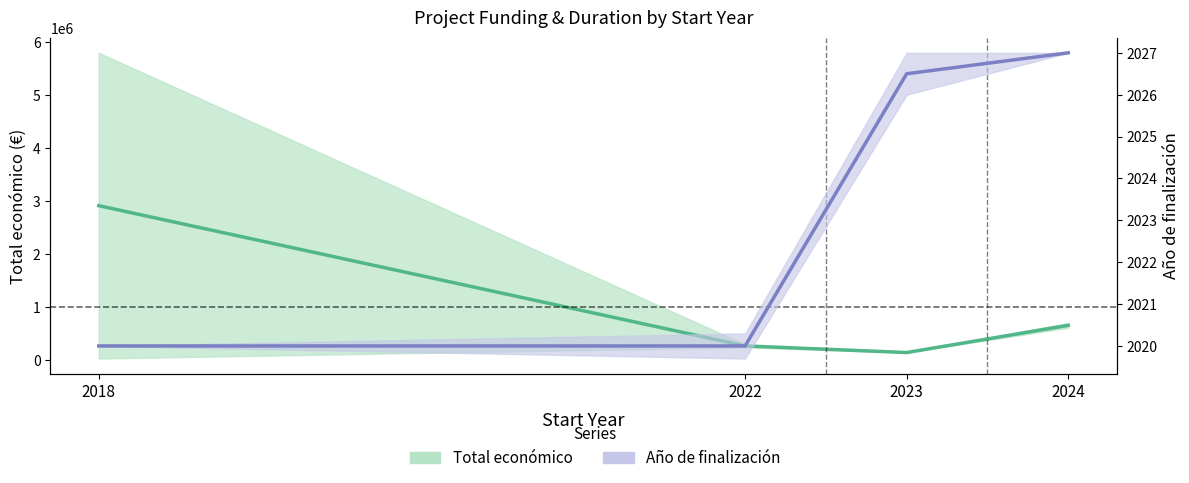

True or false: Año de finalización and Total económico intersect in this chart.

False